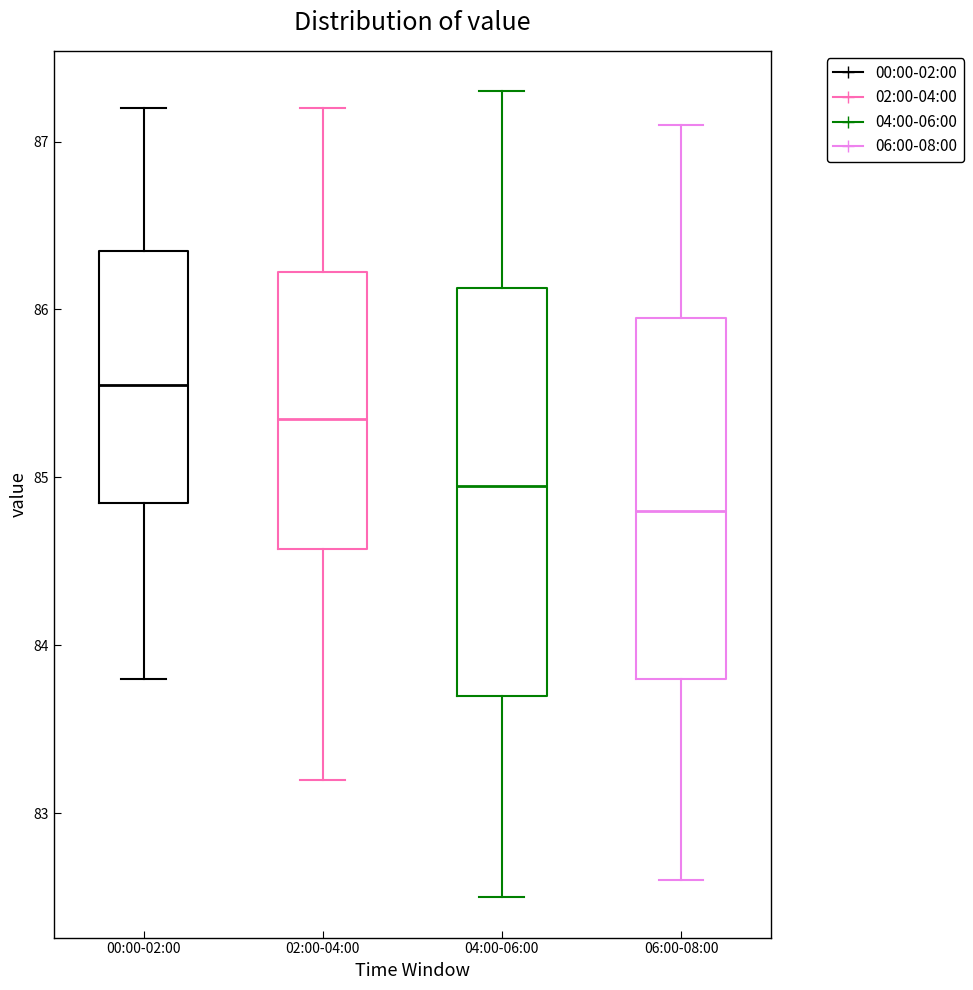

Reading left to right, read every box against the y-axis: the position of its median line, the range the box covers, and the ends of its whiskers. The values are not printed on the chart, so give them approximately, as read against the axis.

00:00-02:00: median 85.6, box 84.9 to 86.4, whiskers 83.8 to 87.2
02:00-04:00: median 85.4, box 84.6 to 86.2, whiskers 83.2 to 87.2
04:00-06:00: median 85.0, box 83.7 to 86.1, whiskers 82.5 to 87.3
06:00-08:00: median 84.8, box 83.8 to 86.0, whiskers 82.6 to 87.1